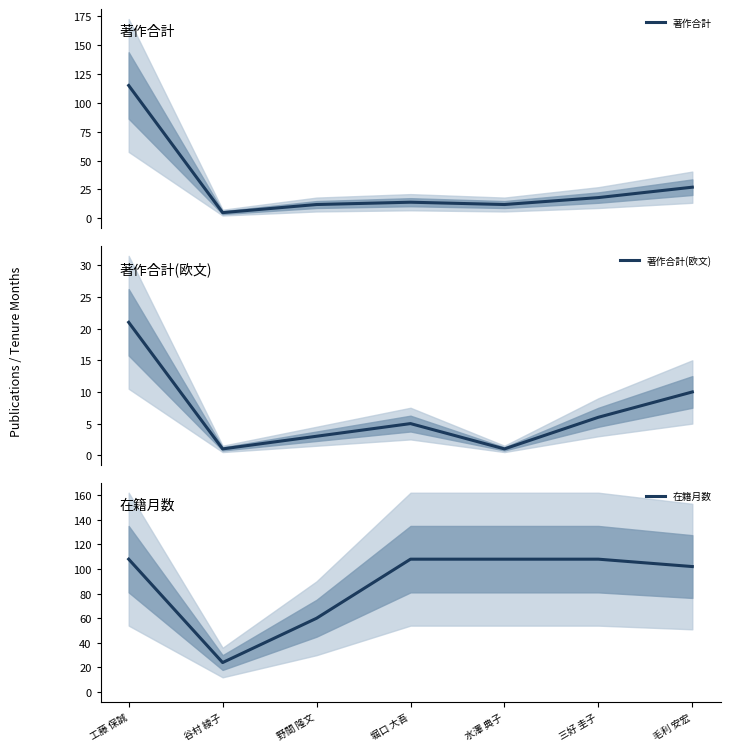

Rank the series by their average value, from lowest to highest.

著作合計(欧文), 著作合計, 在籍月数